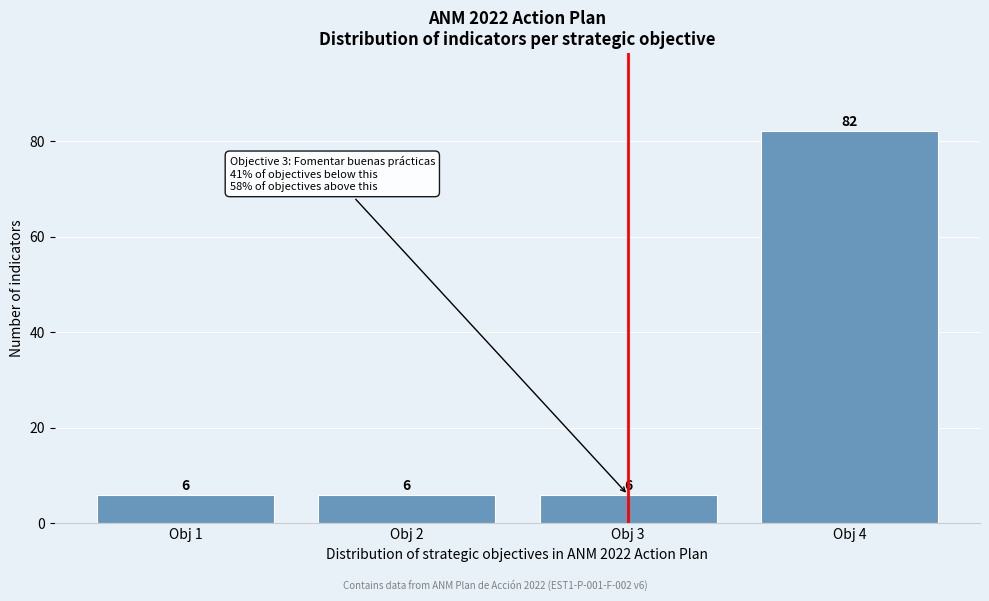

Which range on the x-axis has the tallest bar?

3.5 to 4.5